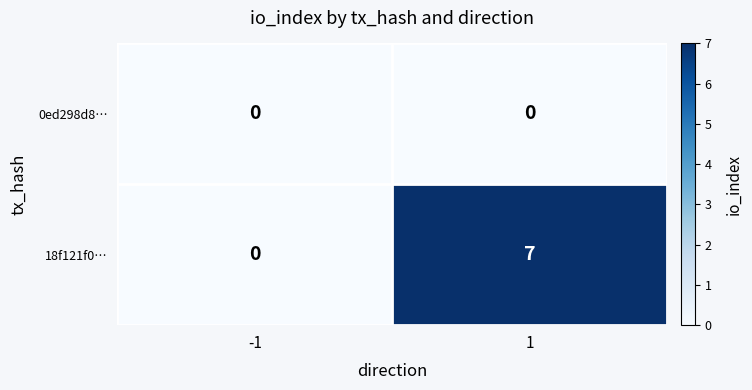

True or false: 18f121f0… has a value of 4 at -1.

False